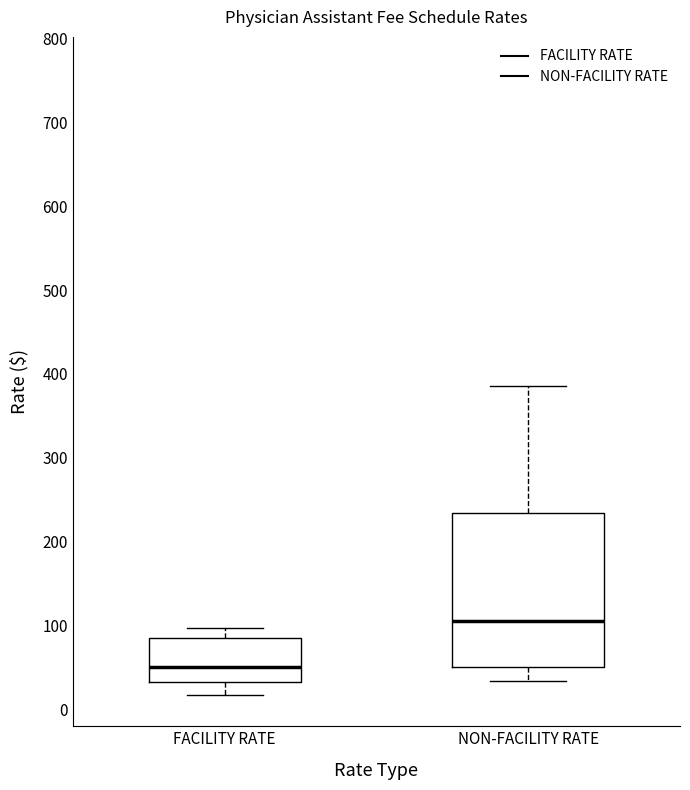

Where does the lower whisker of the box for FACILITY RATE end on the y-axis? The values are not printed on the chart, so give them approximately, as read against the axis.

20